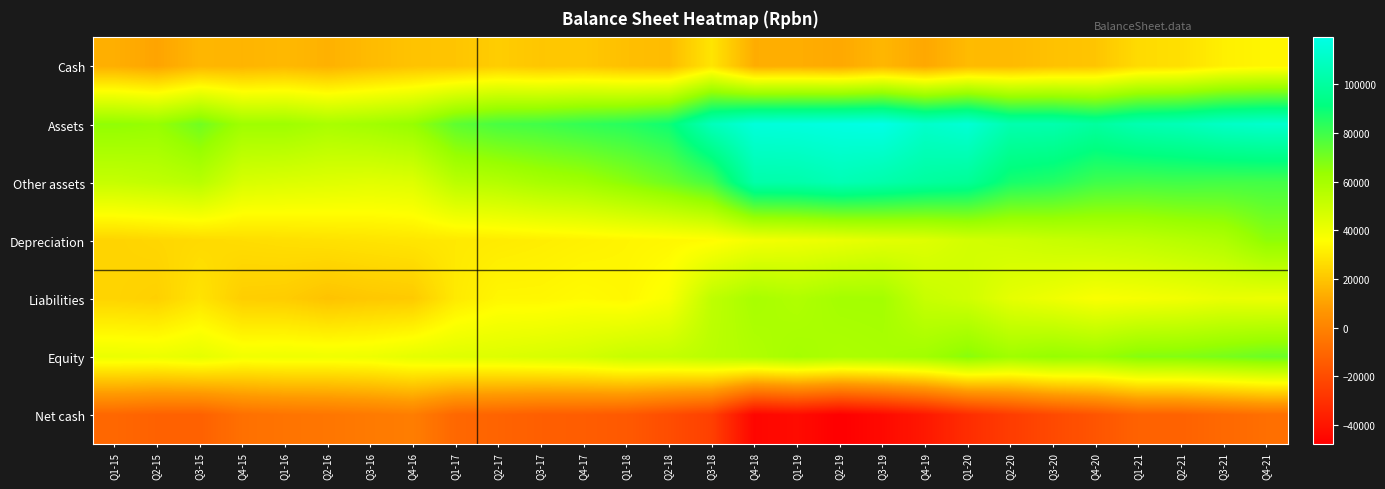

What is the difference between the highest and lowest values at Q4-19?

151000